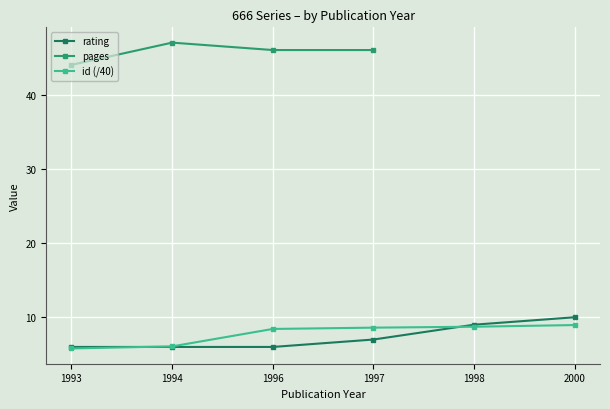

Count the number of categories in the chart.

6